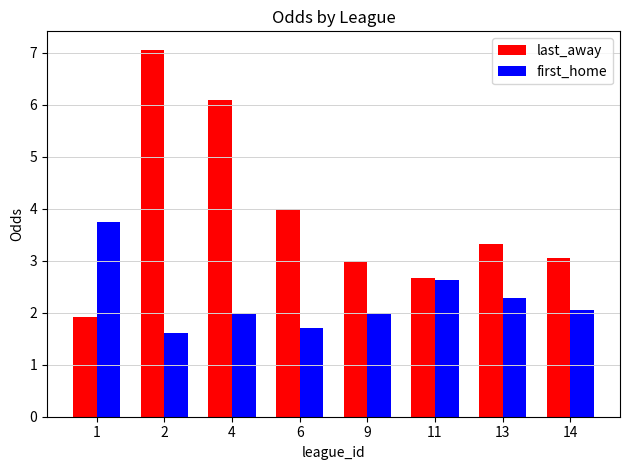

Which series has the widest spread of values?

last_away